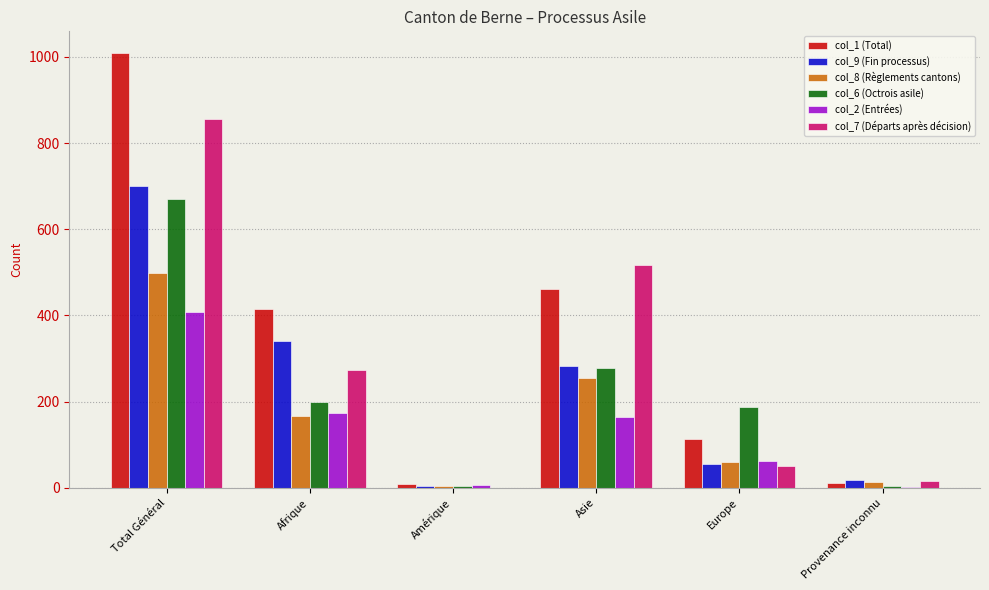

Is the value of col_7 (Départs après décision) at Total Général greater than the value of col_9 (Fin processus) at Total Général?

Yes